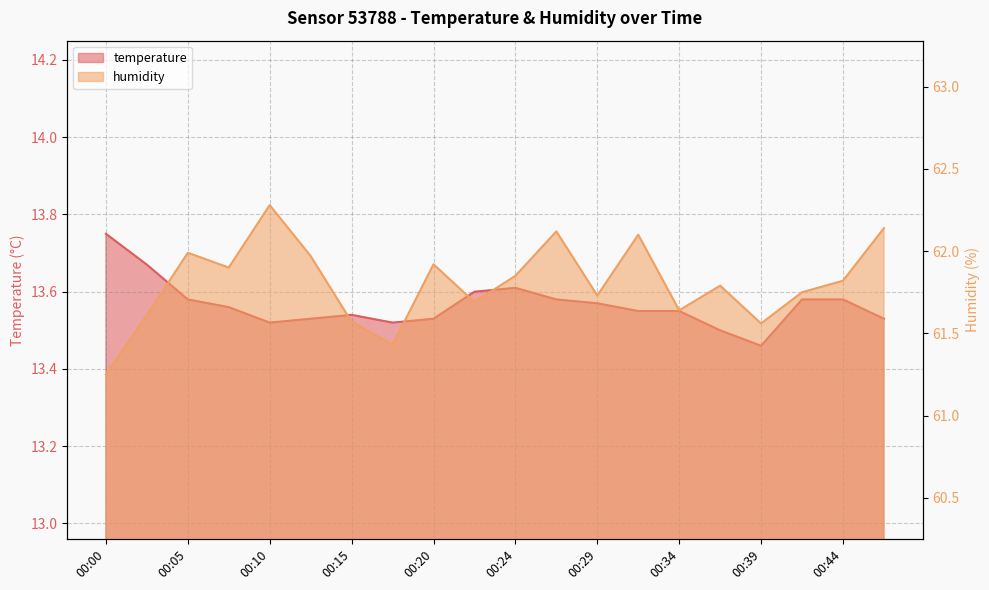

Between 00:00 and 00:44, which is larger?

00:00